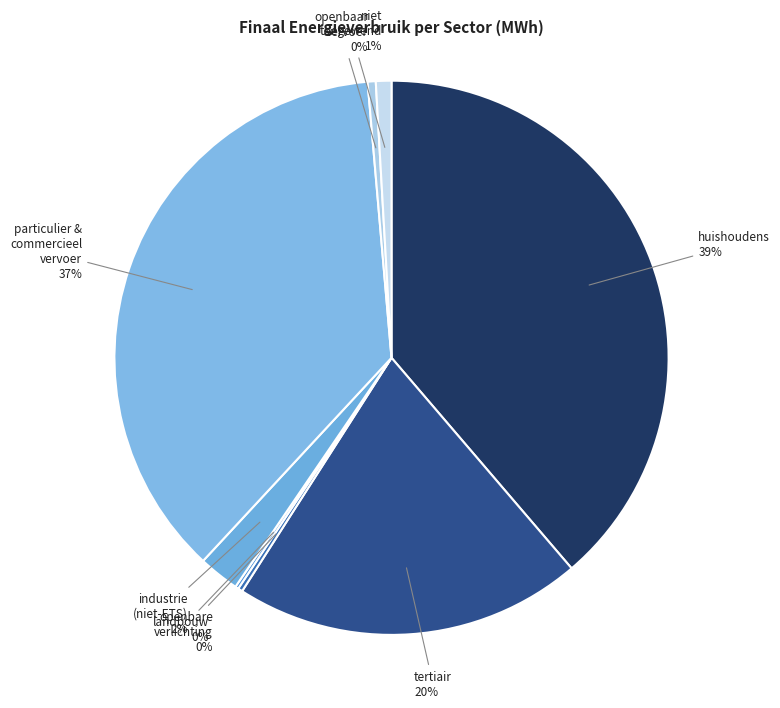

Do tertiair and industrie (niet-ETS) together represent more than half of the pie?

No